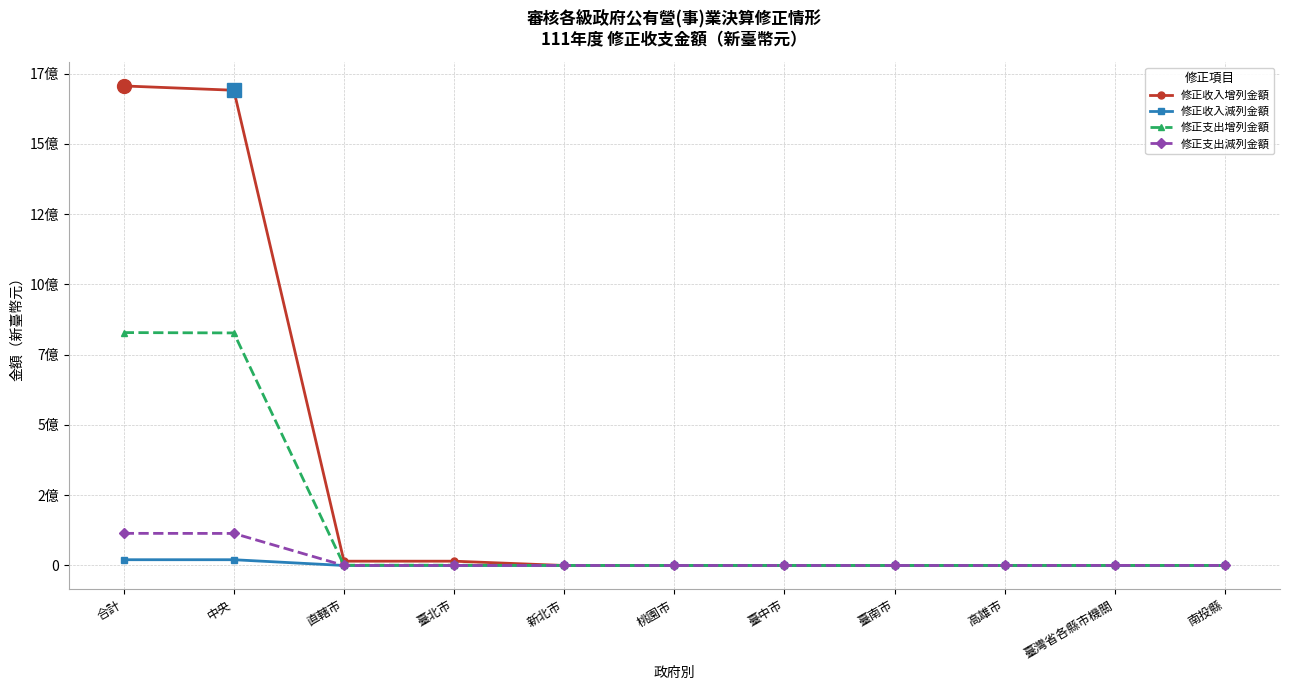

What are all the series names shown in the legend?

修正收入增列金額, 修正收入減列金額, 修正支出增列金額, 修正支出減列金額